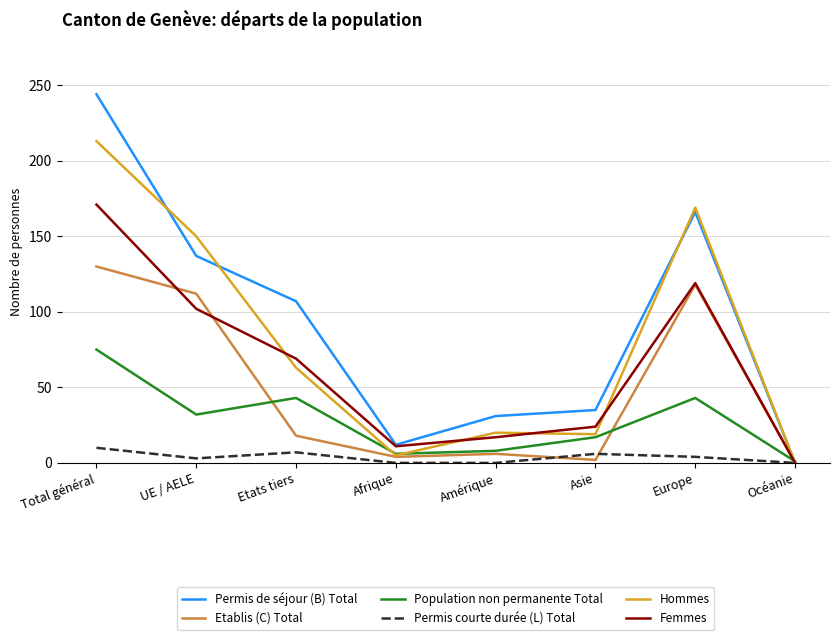

How many lines are shown in the chart?

6